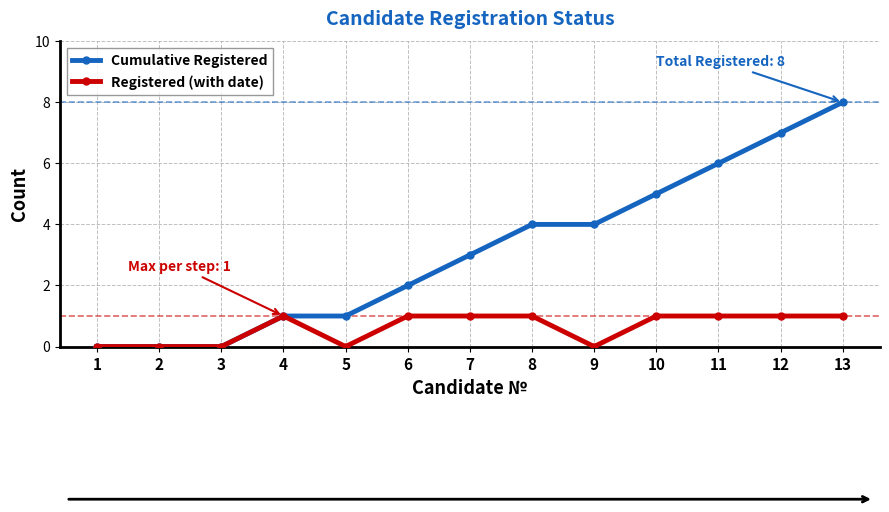

What is the value of the Cumulative Registered point at the 5th from the left?

1